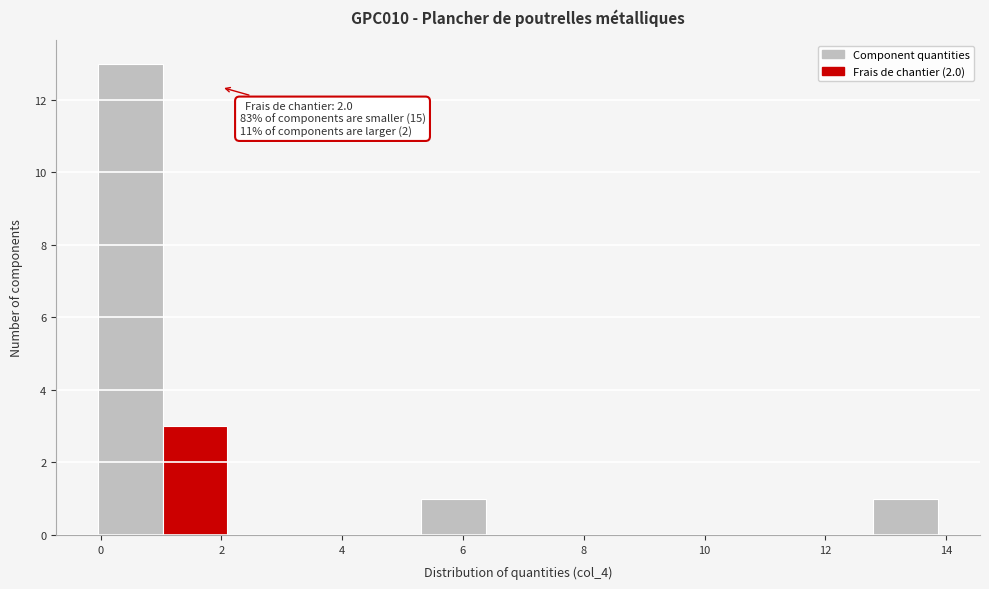

Over which range of the x-axis is the bar tallest?

0.0 to 1.0